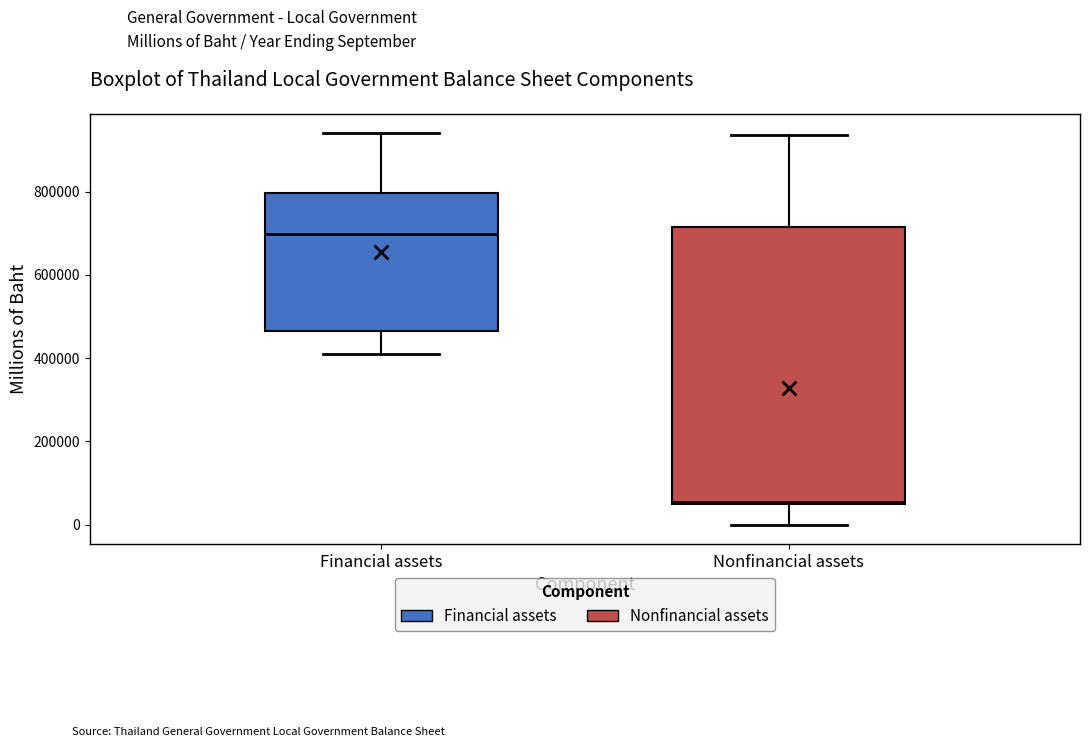

Reading left to right, transcribe this box plot: for each box, give where its median line is, the range the box spans, and where its two whiskers end, as read against the y-axis. The values are not printed on the chart, so give them approximately, as read against the axis.

Financial assets: median 700000, box 460000 to 800000, whiskers 400000 to 940000
Nonfinancial assets: median 60000, box 40000 to 720000, whiskers 0 to 940000